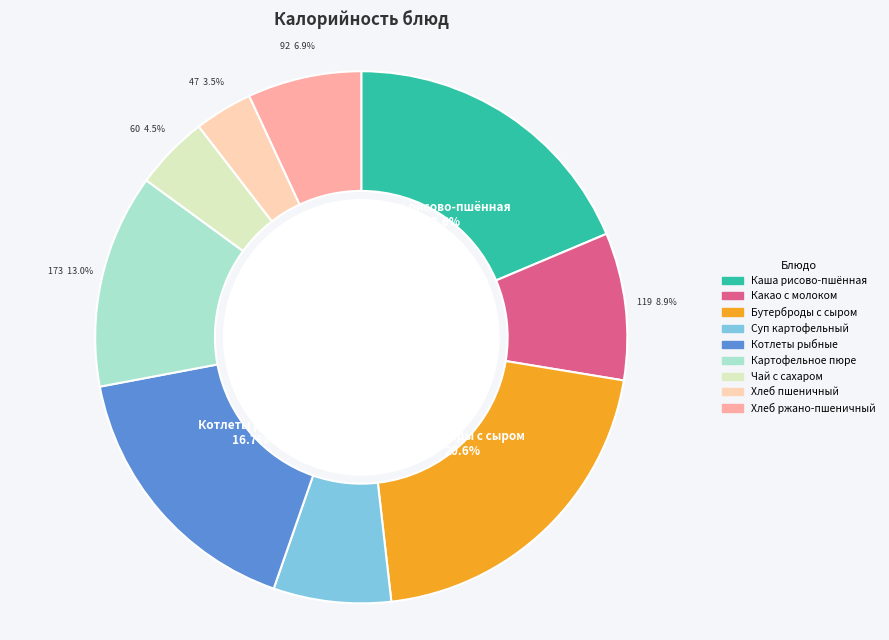

Does any single category account for the majority?

No